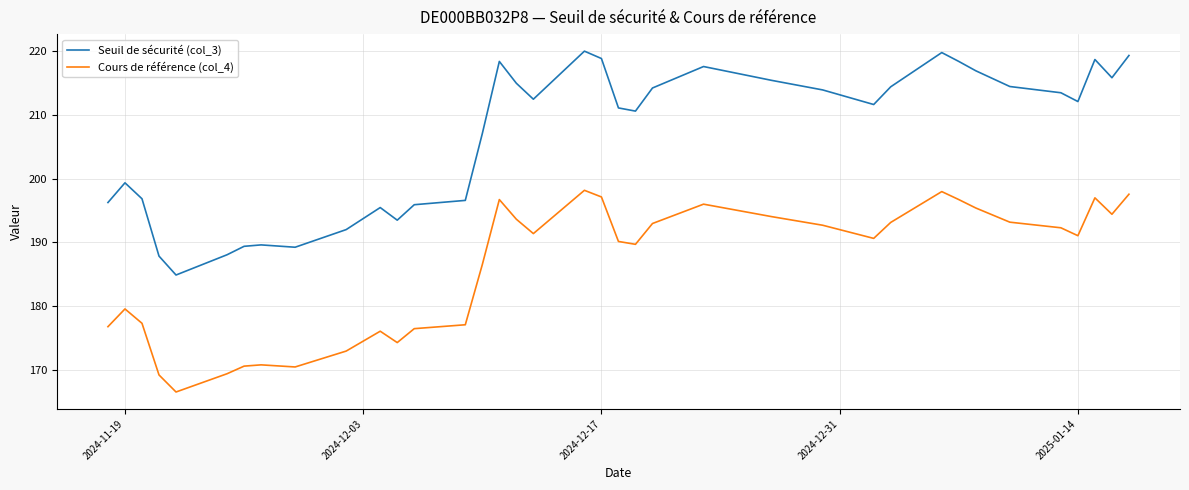

True or false: Seuil de sécurité (col_3) and Cours de référence (col_4) cross at least once.

False